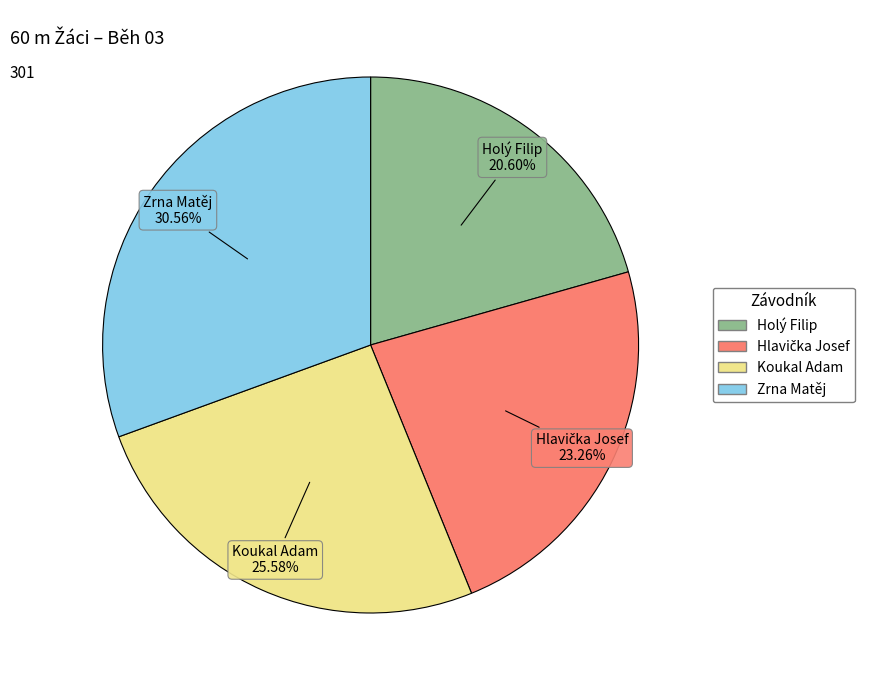

What portion of the pie excludes Zrna Matěj?

69.4%